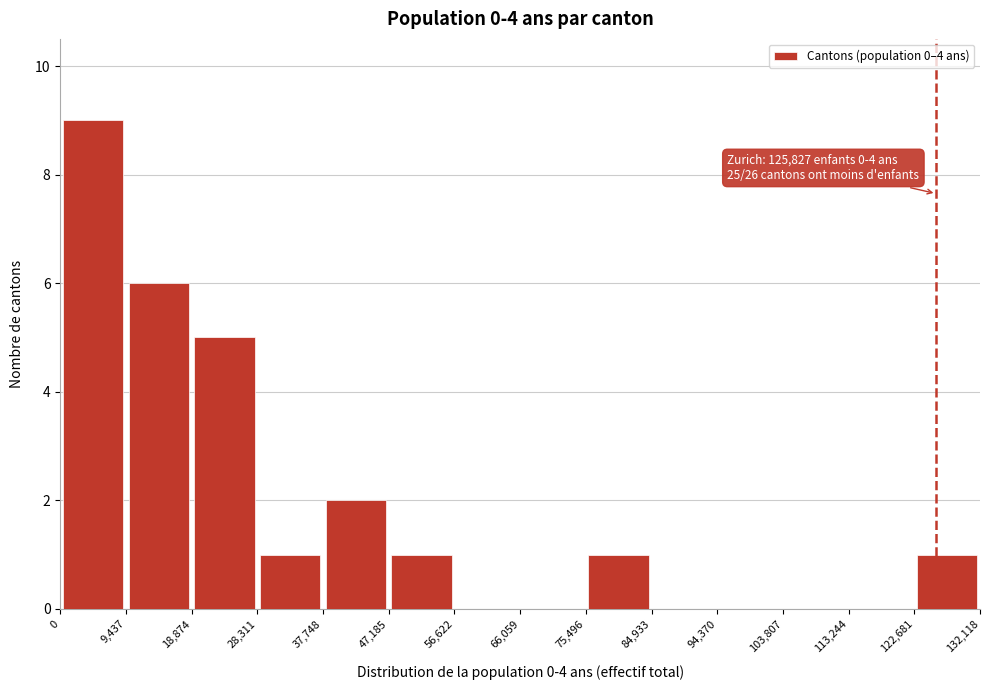

Which range on the x-axis has the tallest bar?

0 to 9,437